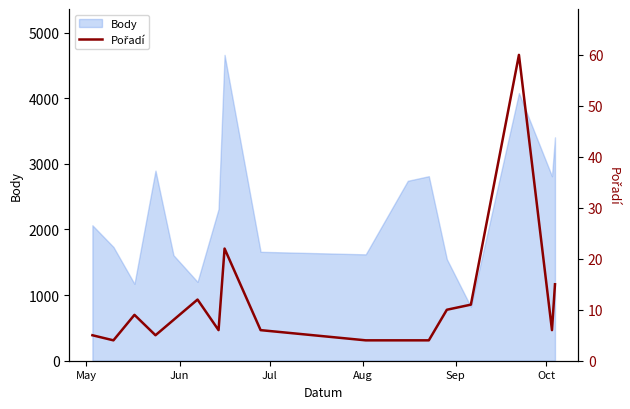

What is the minimum value for Body?

823